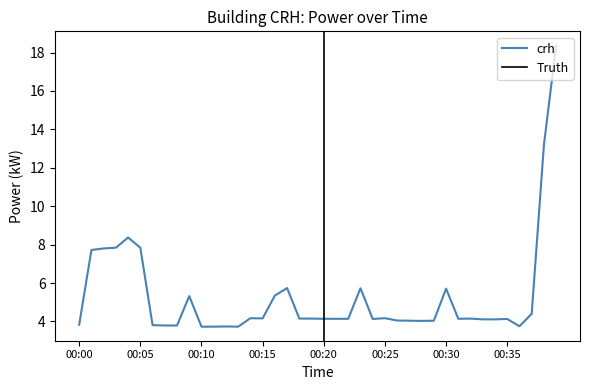

Rank the categories by value from lowest to highest.

00:10, 00:11, 00:13, 00:12, 00:36, 00:07, 00:08, 00:06, 00:00, 00:28, 00:27, 00:29, 00:26, 00:33, 00:34, 00:24, 00:35, 00:20, 00:21, 00:22, 00:31, 00:18, 00:19, 00:32, 00:15, 00:14, 00:25, 00:37, 00:09, 00:16, 00:30, 00:23, 00:17, 00:01, 00:02, 00:03, 00:05, 00:04, 00:38, 00:39